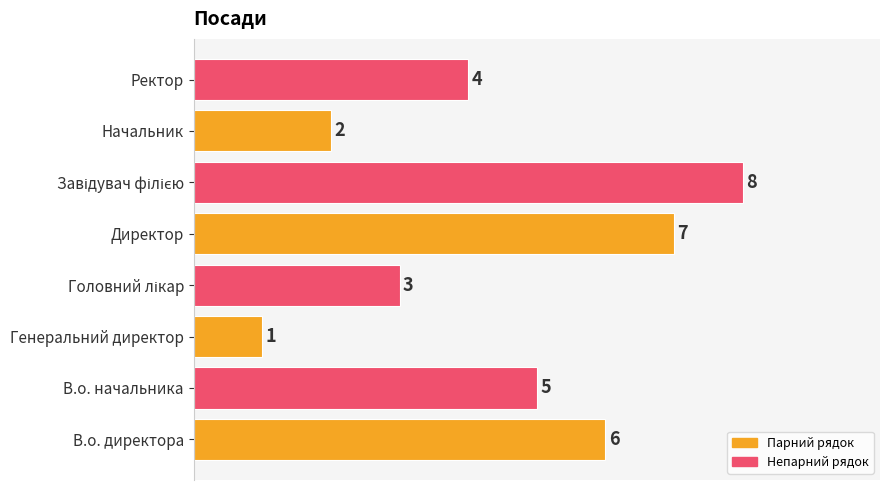

Which category has the lowest value across all series?

Генеральний директор